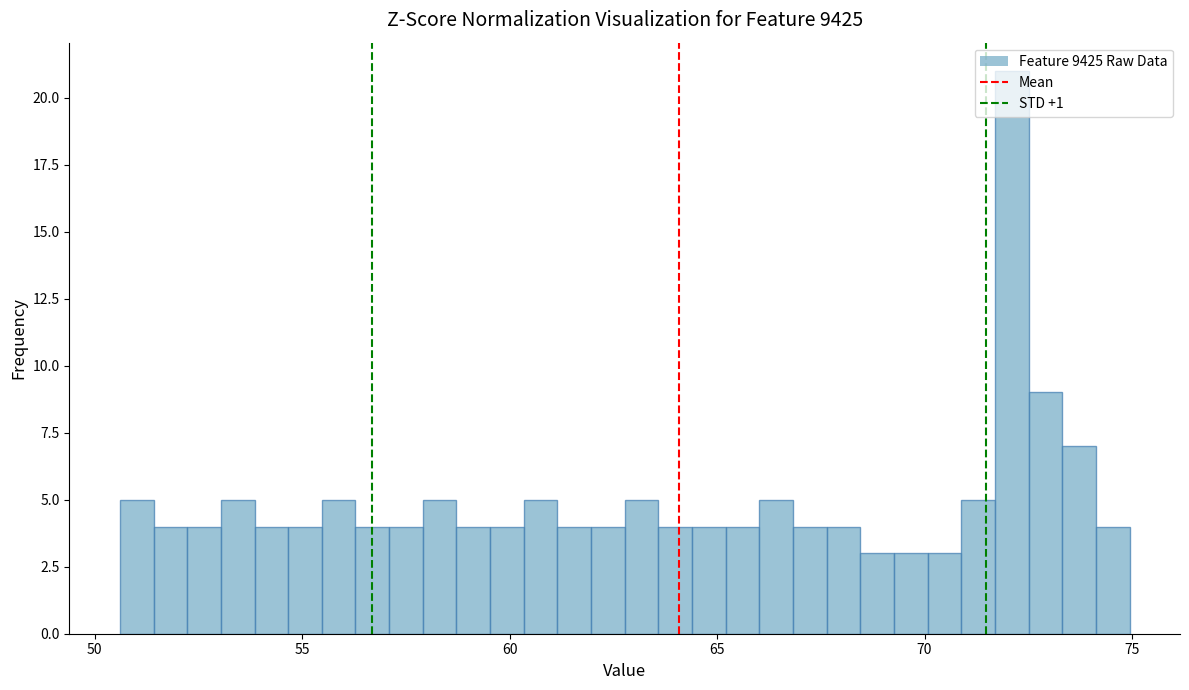

Around what value on the x-axis is the tallest bar? Give the approximate position of its centre, as read against the axis.

72.0